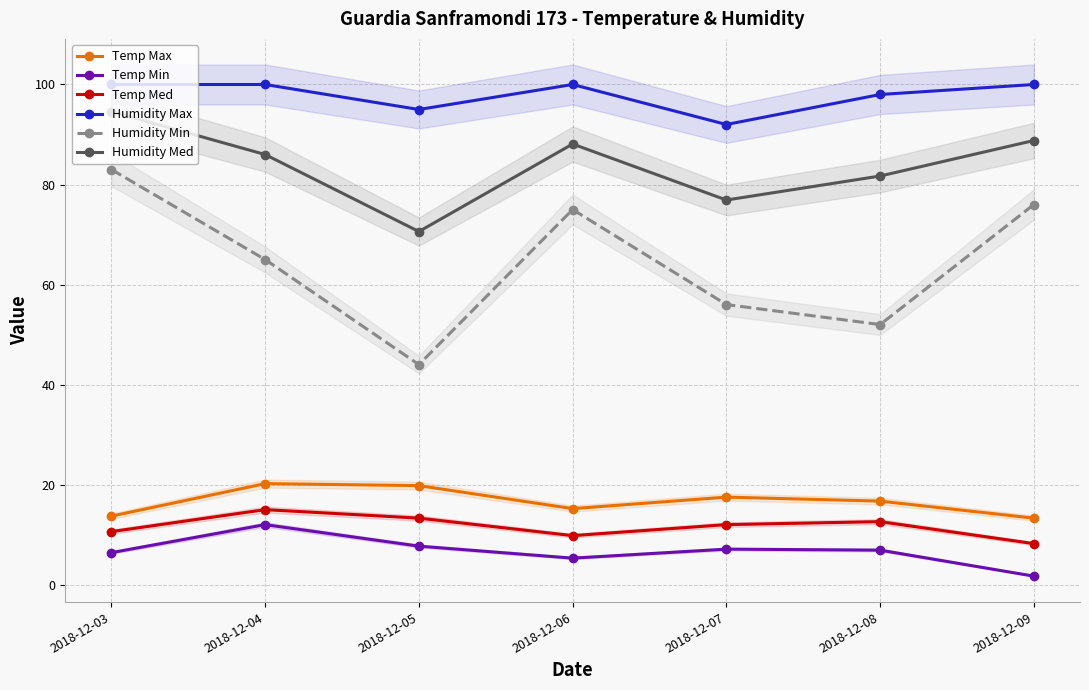

What is the difference between the second highest and minimum values in the Temp Max series?

6.5